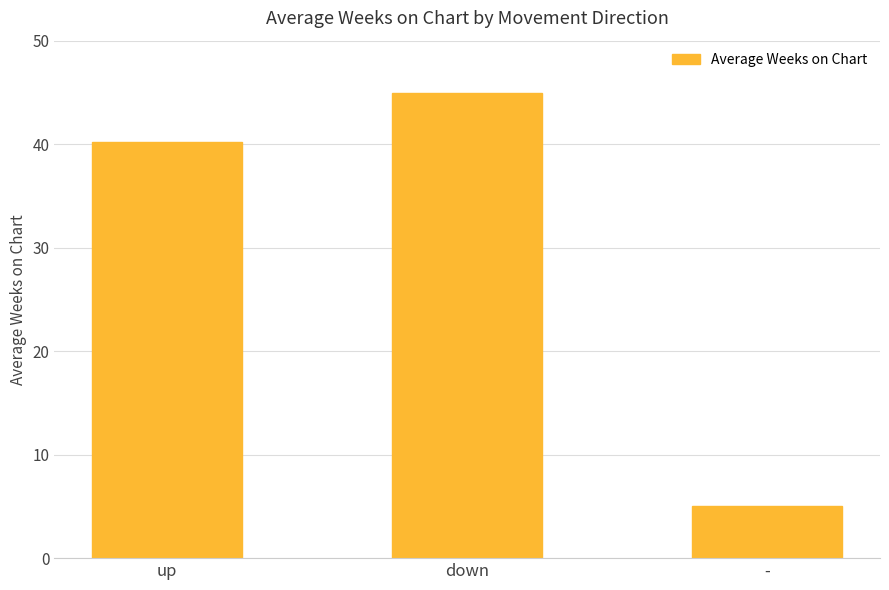

At which label is the value closest to 24?

up